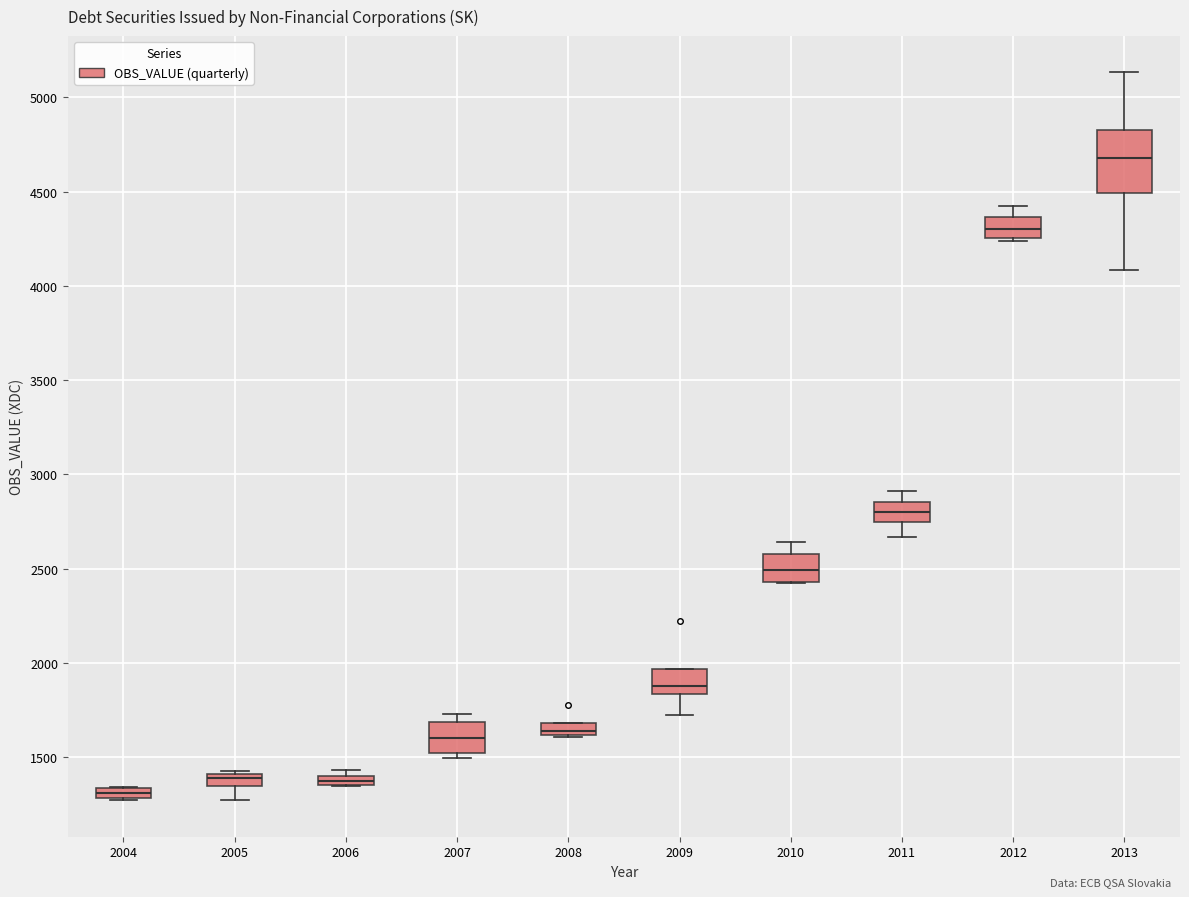

Which box has the highest median line?

2013